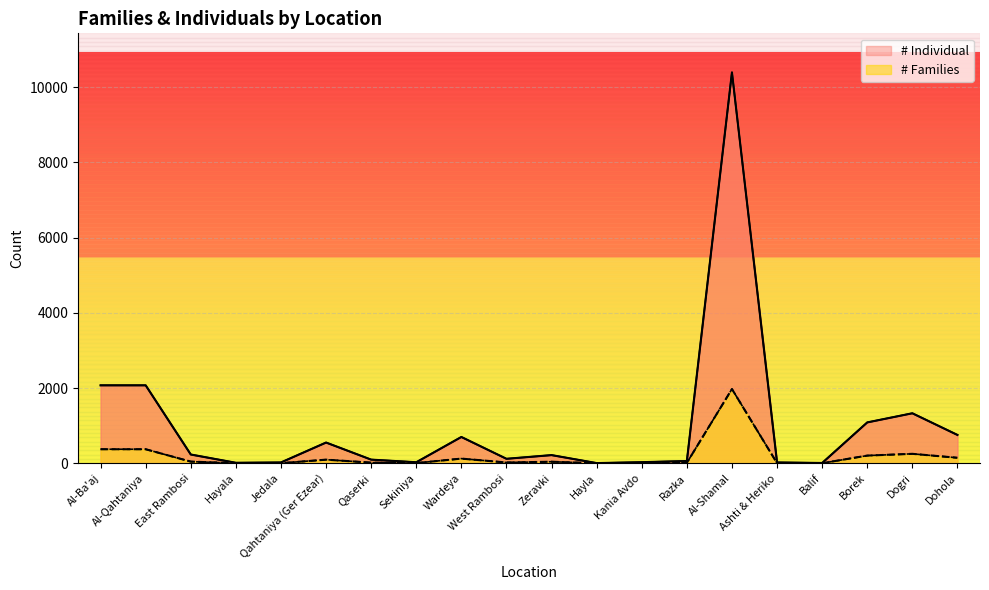

What position from the right is Al-Ba'aj?

20